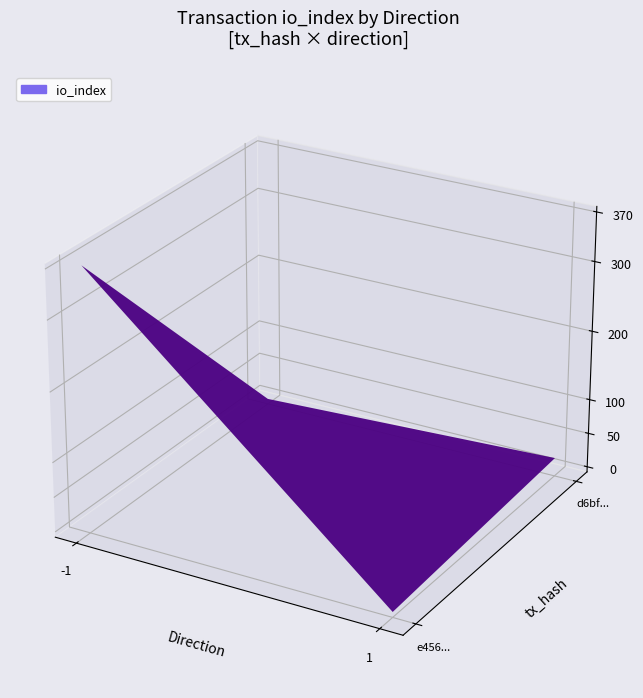

What is the highest value of the d6bf9a1cdabcdbe324f5fe6570416261619eb67 series?

19